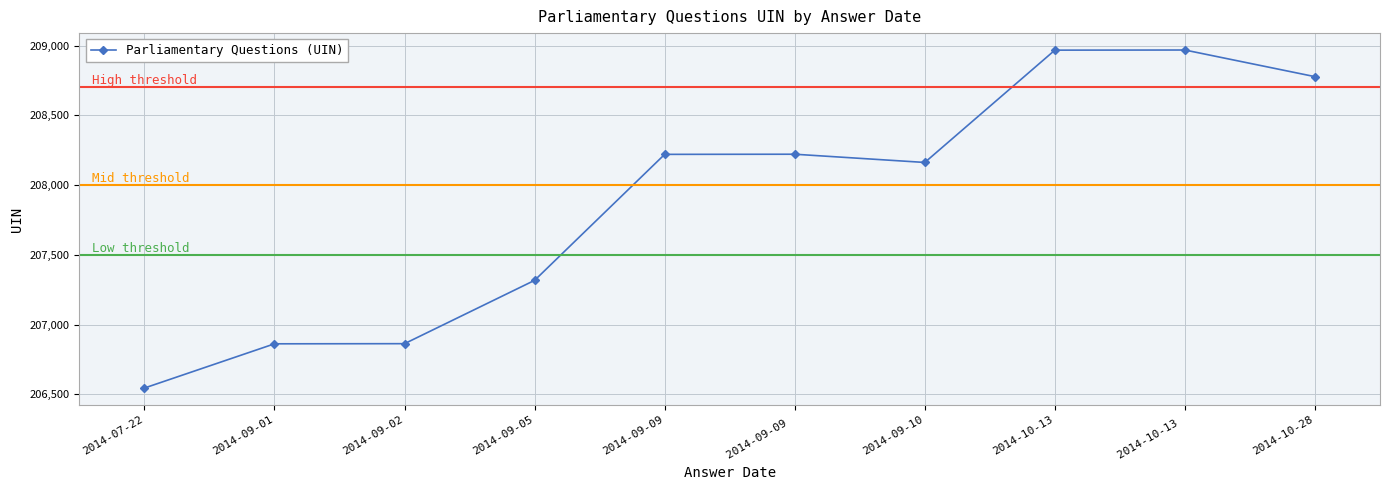

True or false: the data shows 298054 at 2014-10-13 .

False